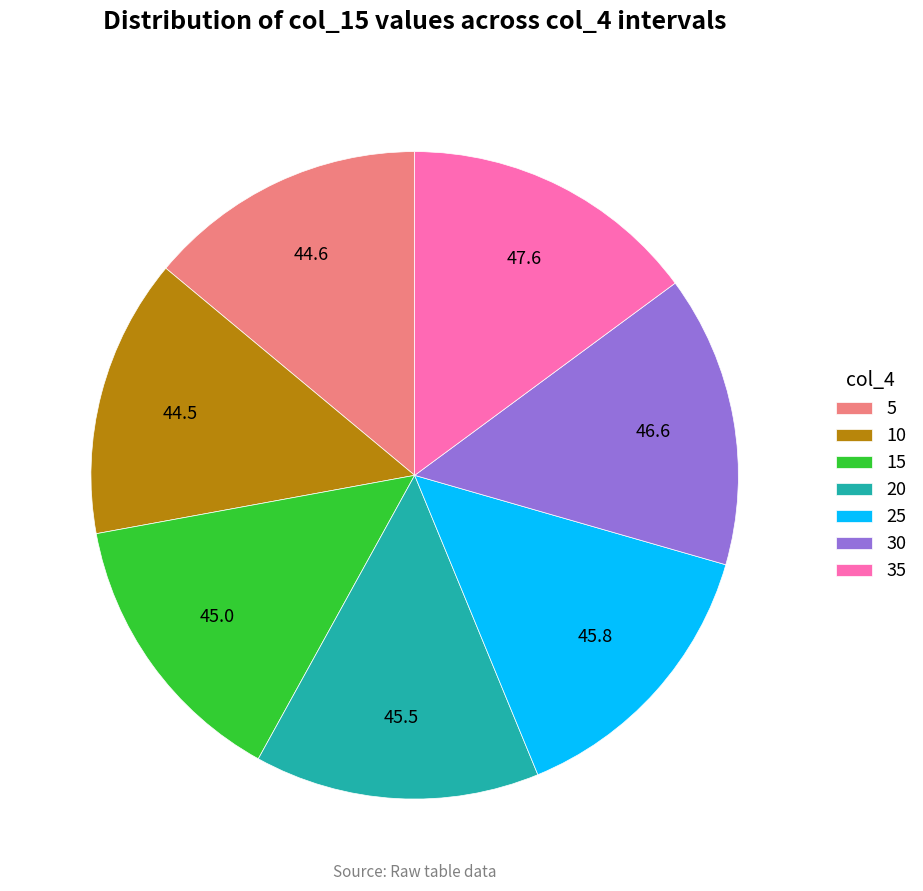

Does 15 represent more than half of the total?

No